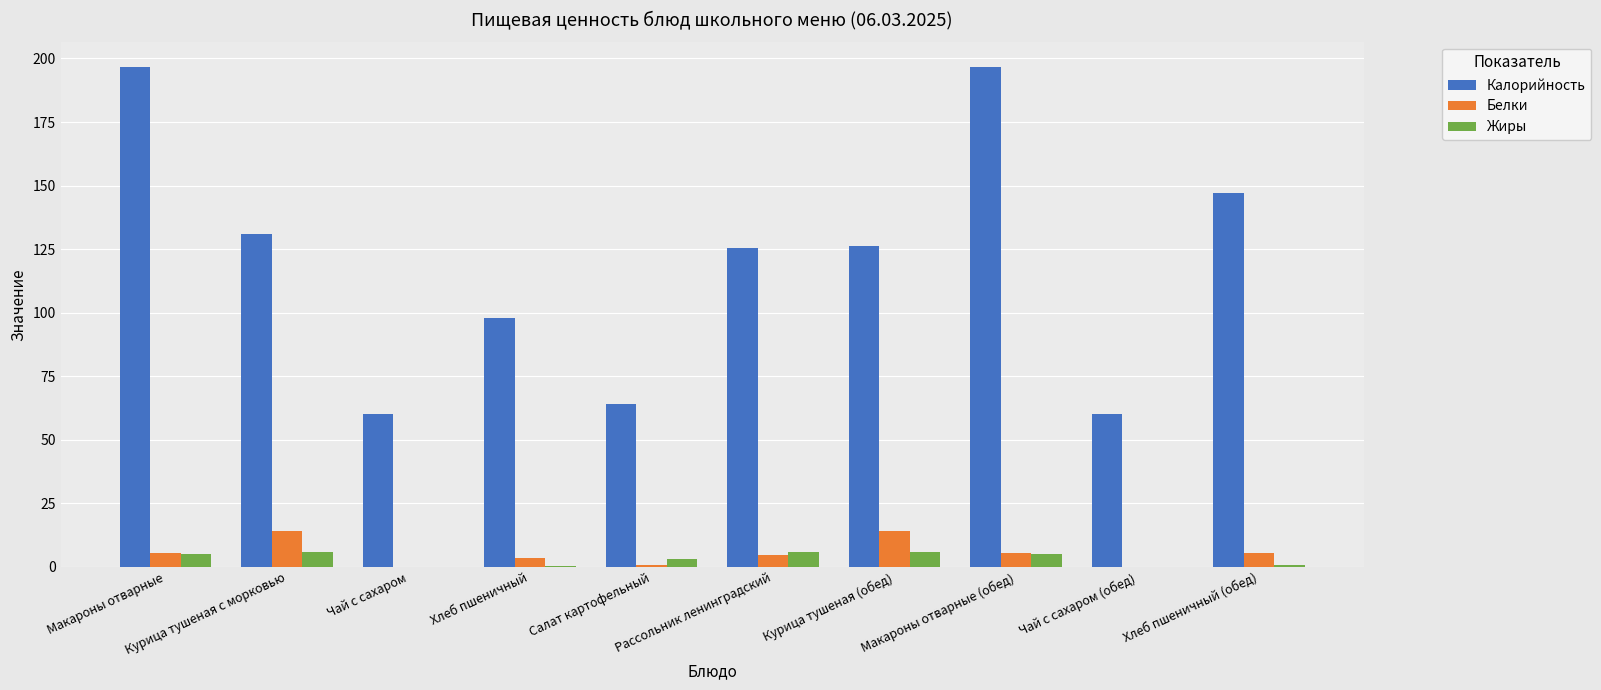

What value does the Калорийность series have at Курица тушеная (обед)?

126.4